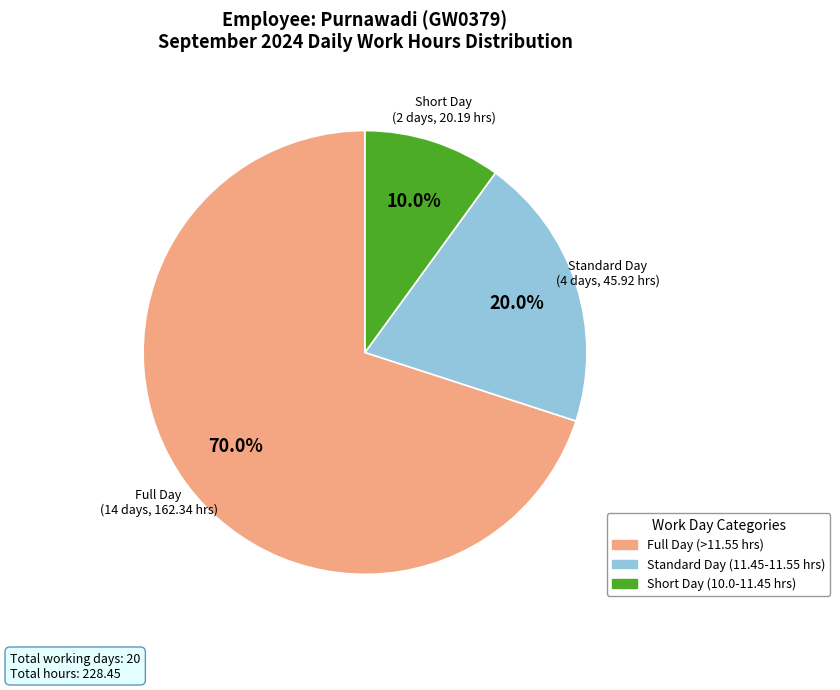

Is there any slice that represents more than half of the pie?

Yes